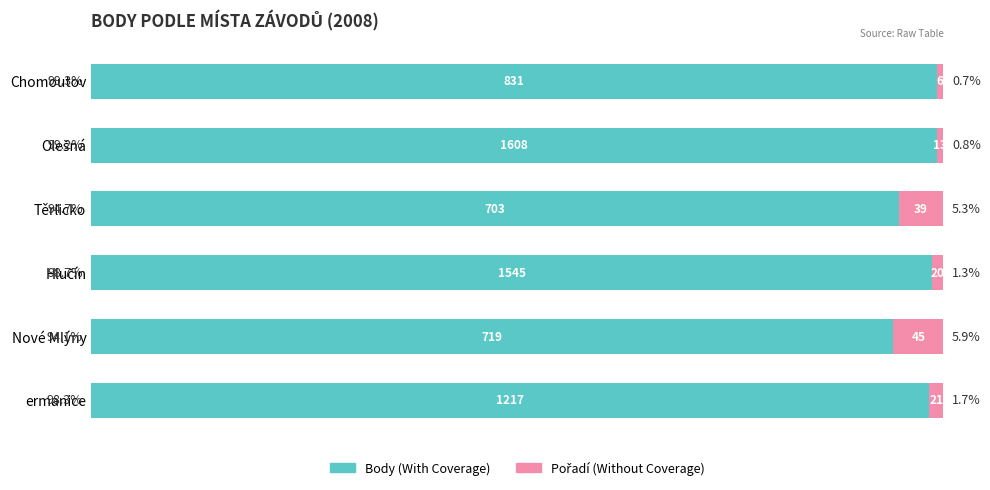

What is the total value across all series at Těrlicko?

100.0